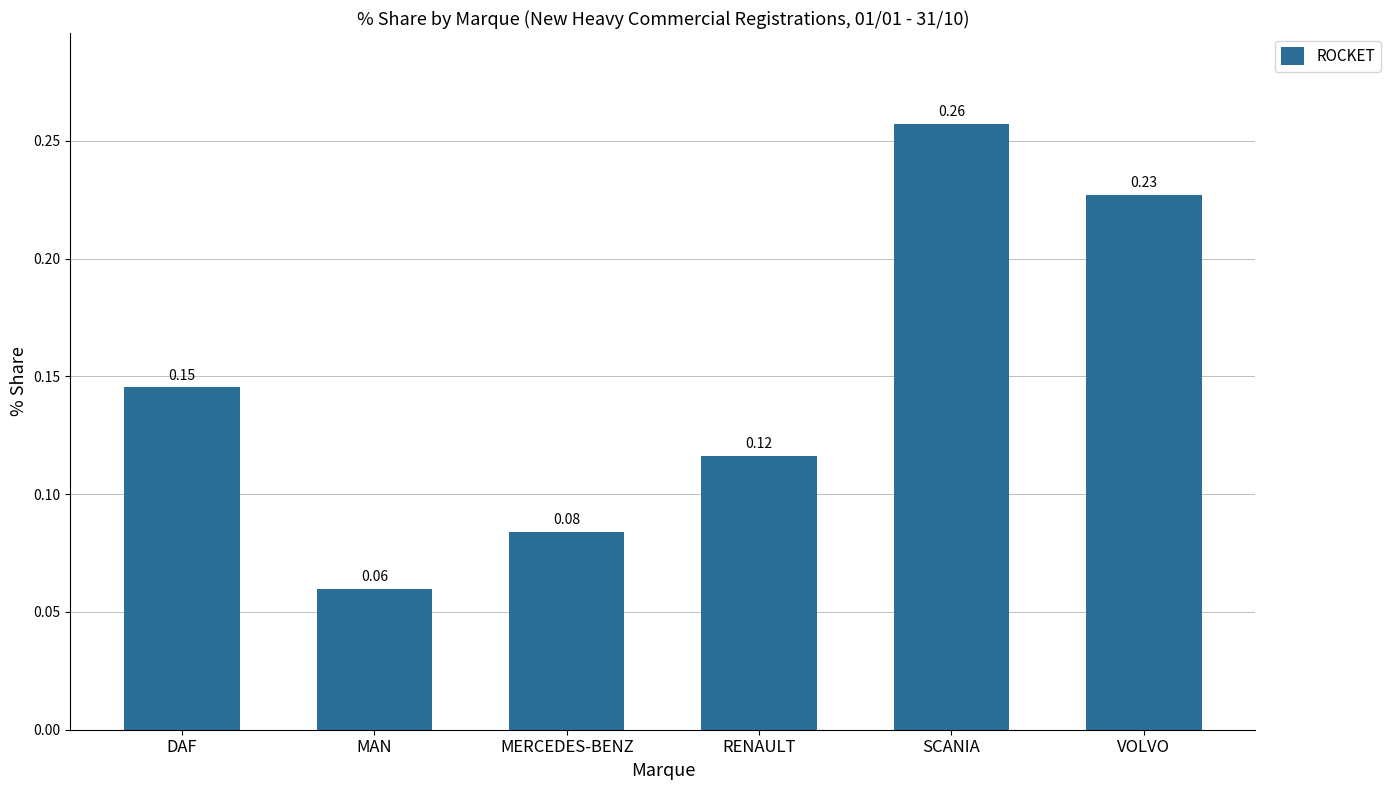

At which category does the chart reach its peak across all series?

SCANIA